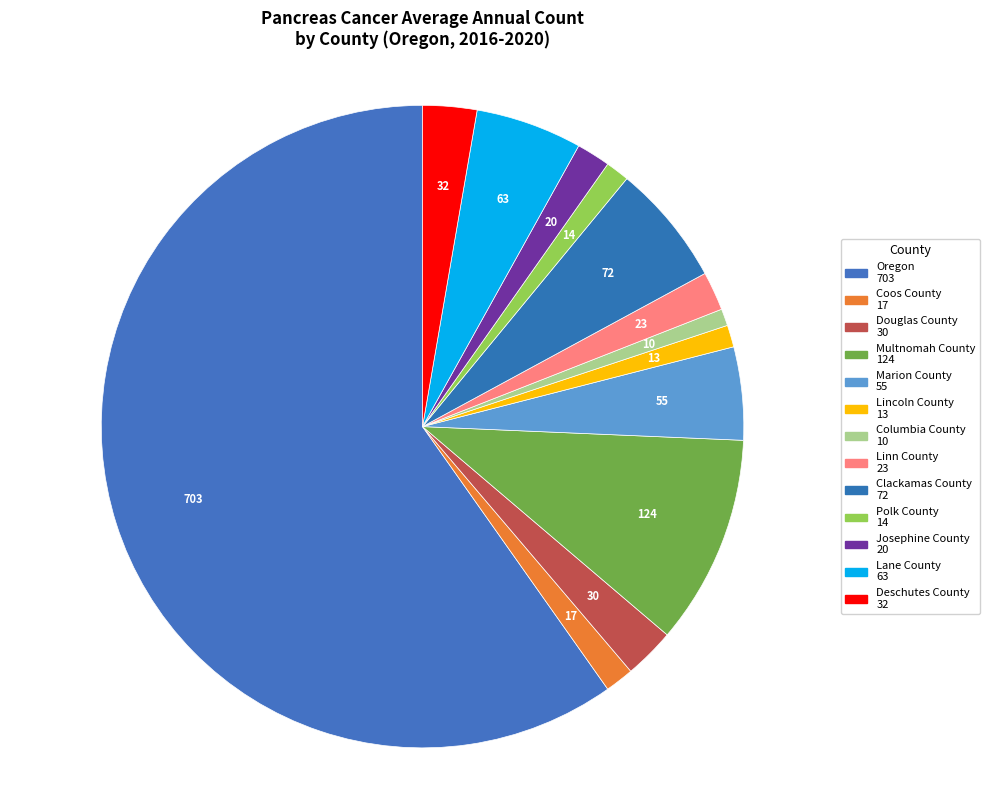

True or false: Lane County accounts for 5% of the total.

True